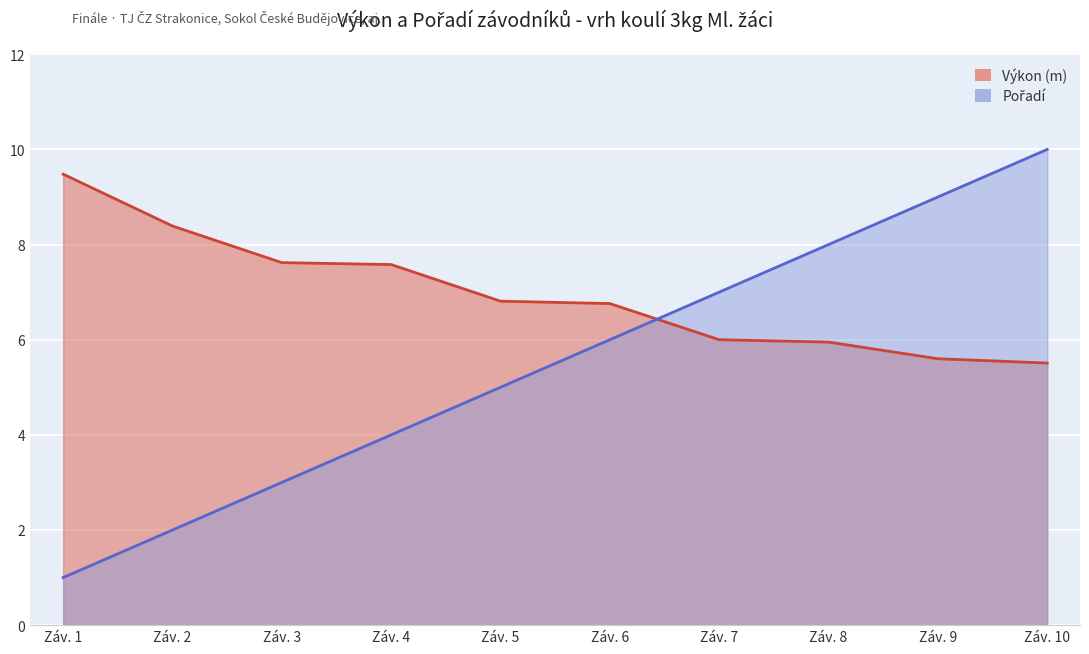

After their last crossing, which series has the higher values: Výkon or Pořadí?

Pořadí